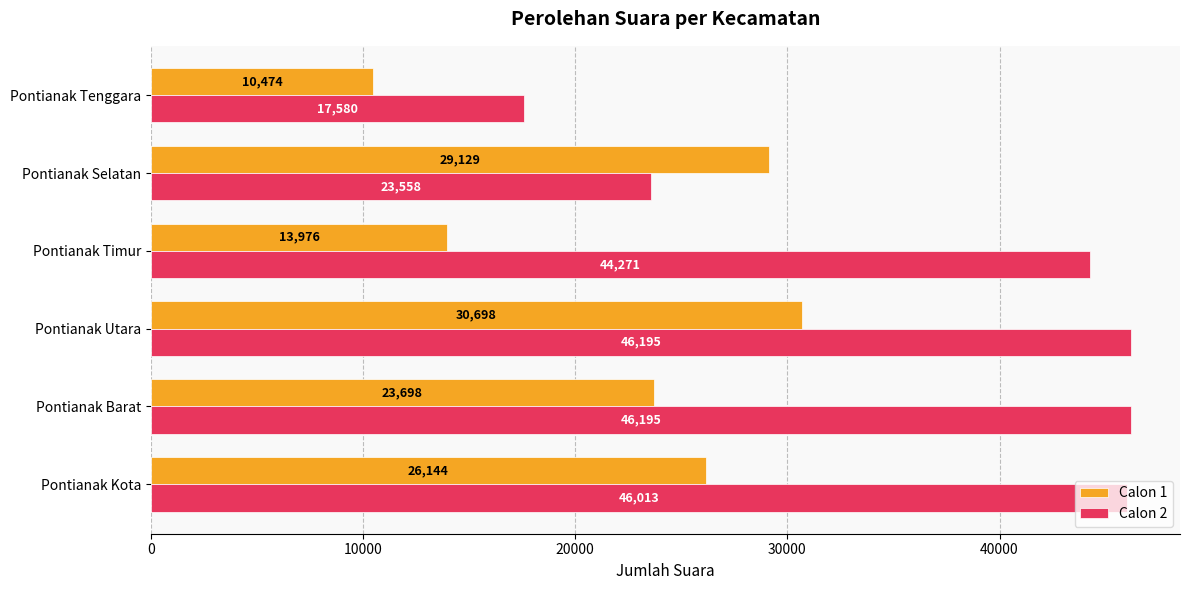

What is the difference between the Calon 2 values at Pontianak Timur and Pontianak Kota?

1742